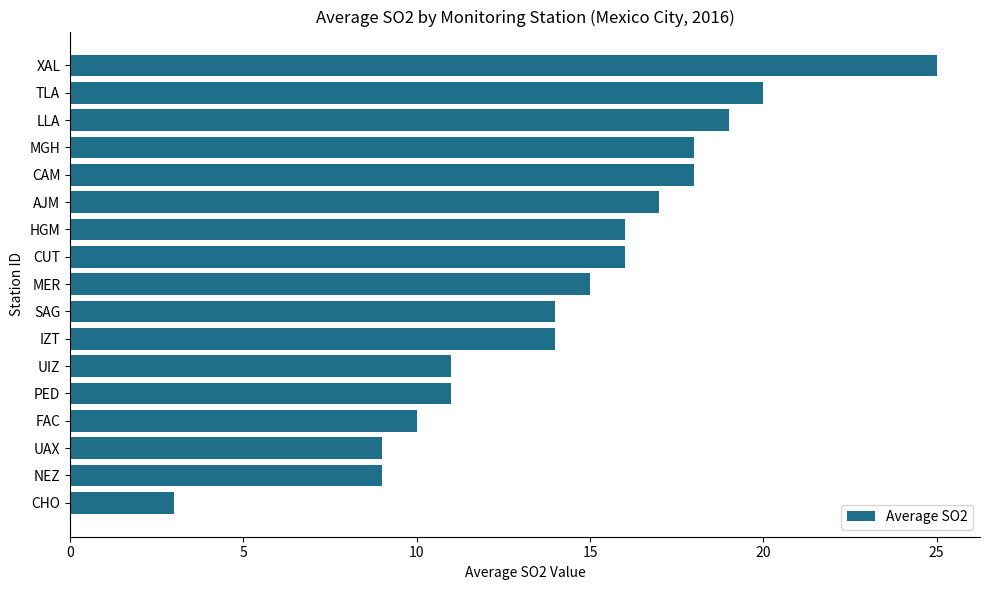

Read the value at IZT, to the nearest 5.

15